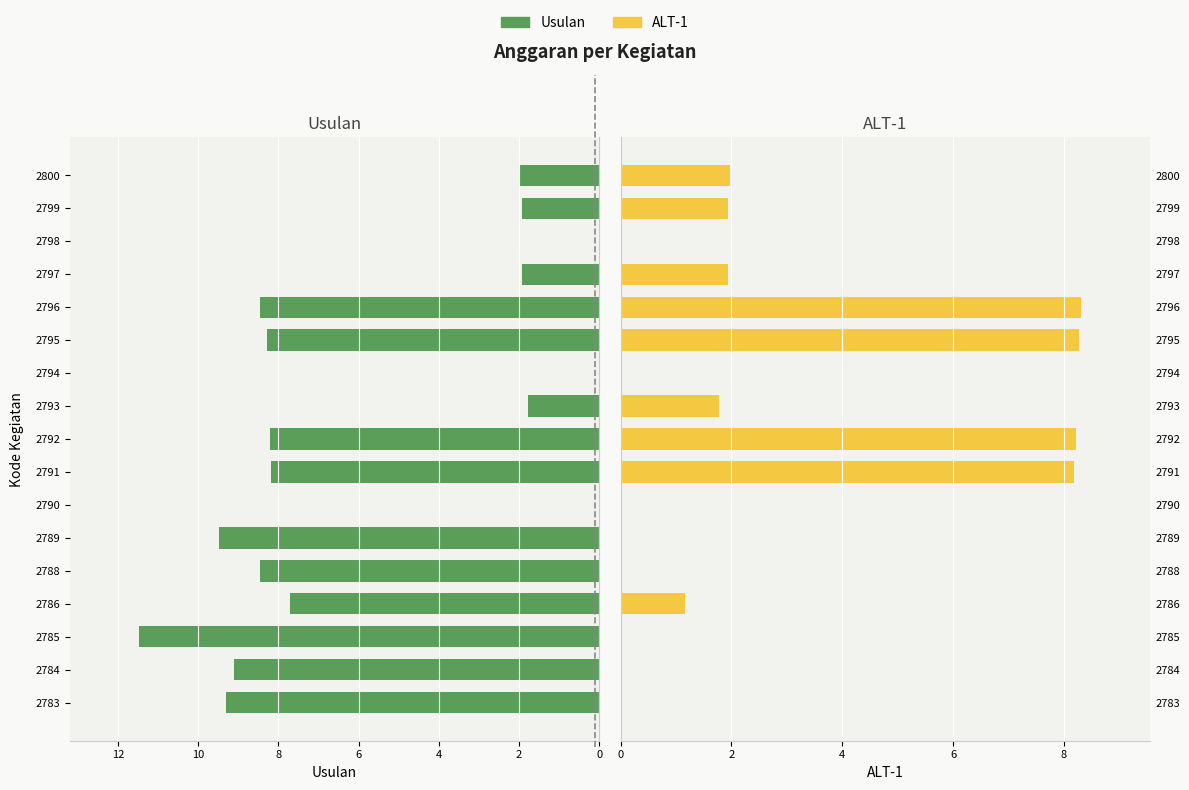

What is the total value across all series at 2786?

8.9